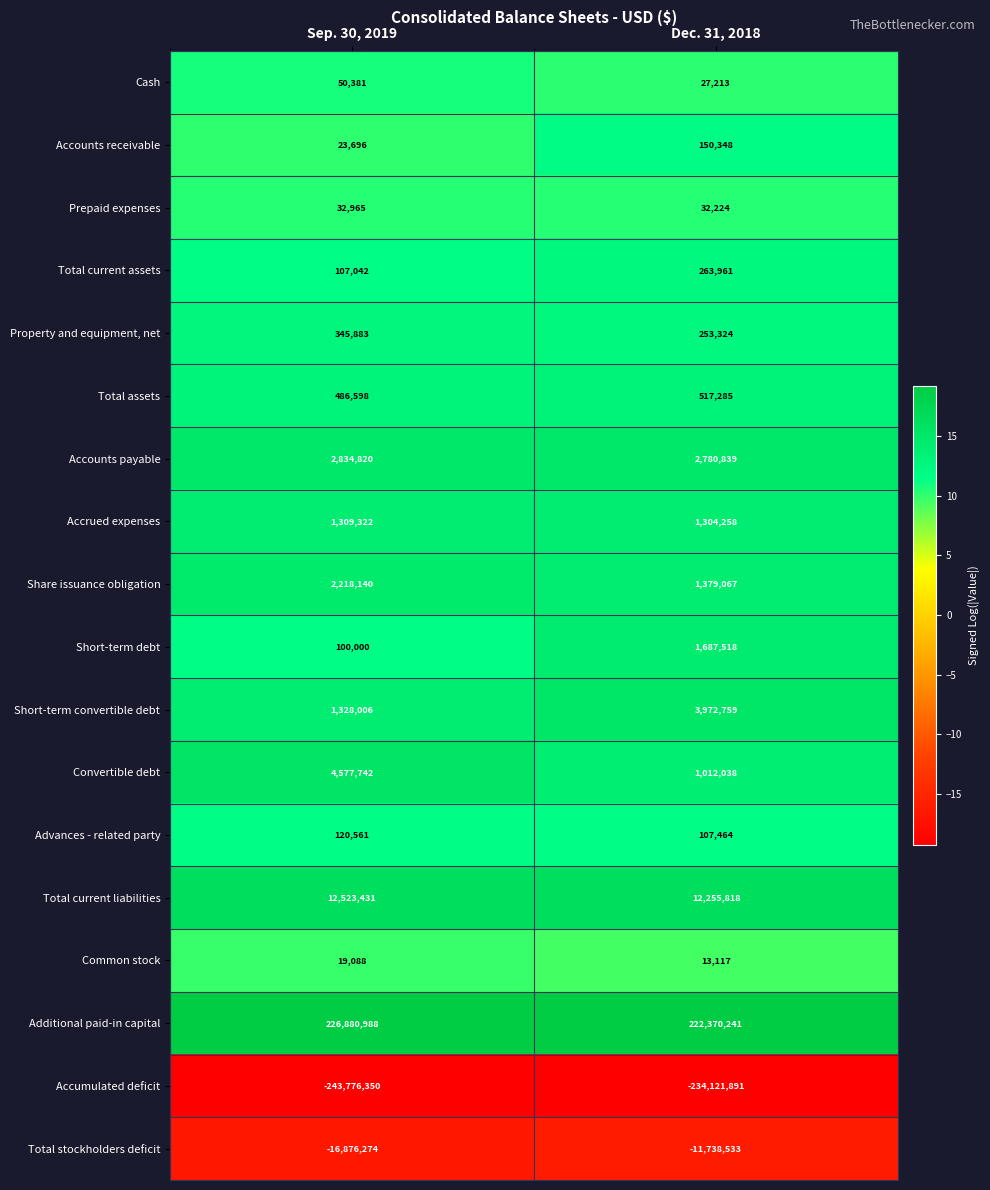

At Sep. 30, 2019, list the series in order from largest to smallest.

Additional paid-in capital, Total current liabilities, Convertible debt, Accounts payable, Share issuance obligation, Short-term convertible debt, Accrued expenses, Total assets, Property and equipment, net, Advances - related party, Total current assets, Short-term debt, Cash, Prepaid expenses, Accounts receivable, Common stock, Total stockholders deficit, Accumulated deficit